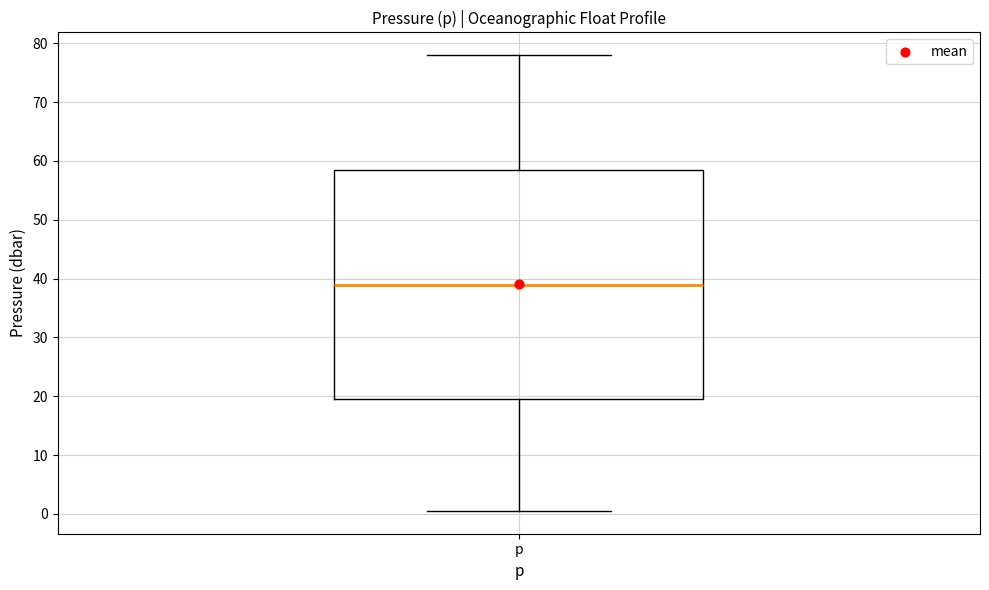

Where is the lower edge of the box for p on the y-axis? The values are not printed on the chart, so give them approximately, as read against the axis.

19